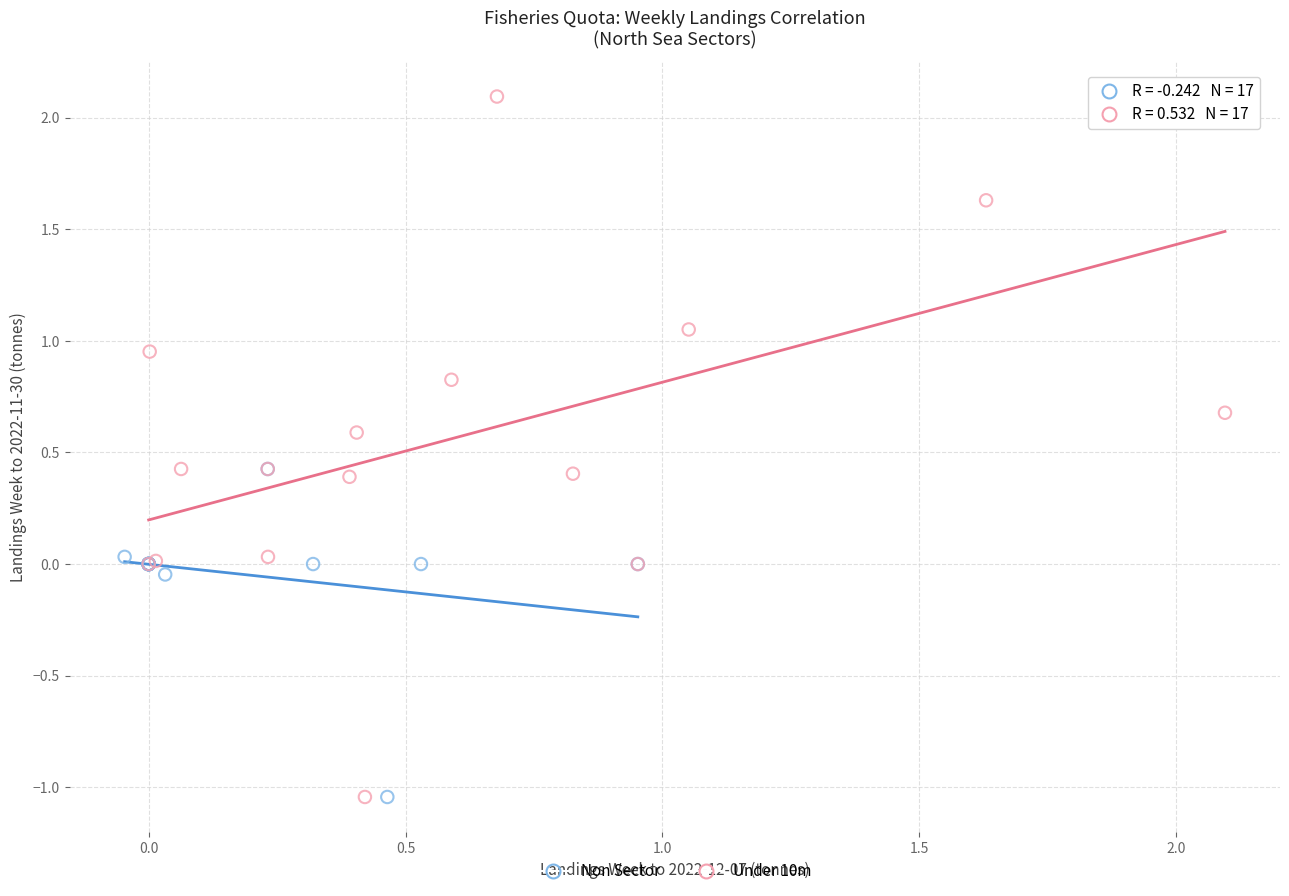

Which series has the widest spread of Y values?

Under 10m